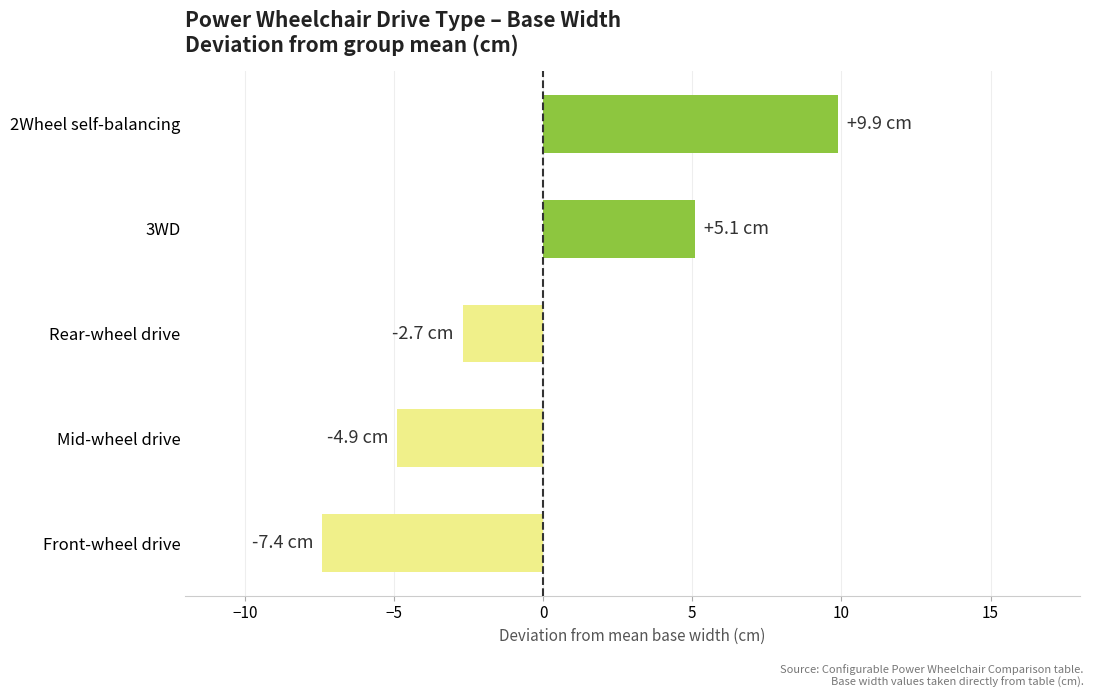

True or false: the data shows 9.9 at 2Wheel self-balancing.

True